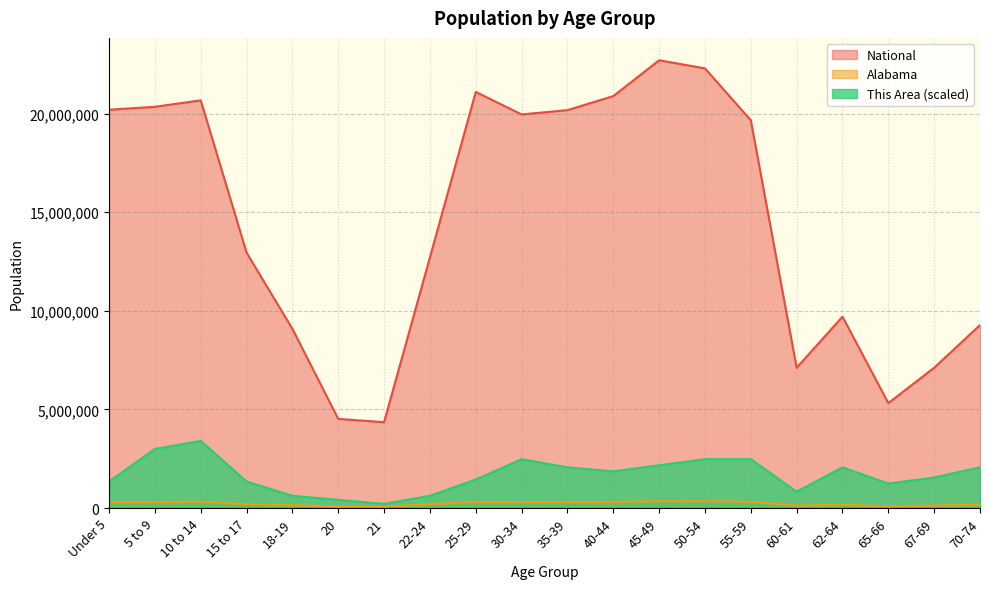

Rank the series at 25-29 from highest to lowest value.

National, This Area (scaled), Alabama